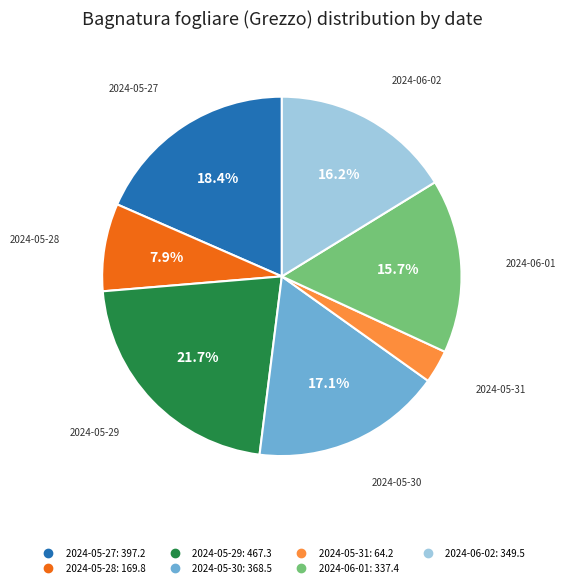

To the nearest percent, what percentage of the pie is 2024-05-29?

22%